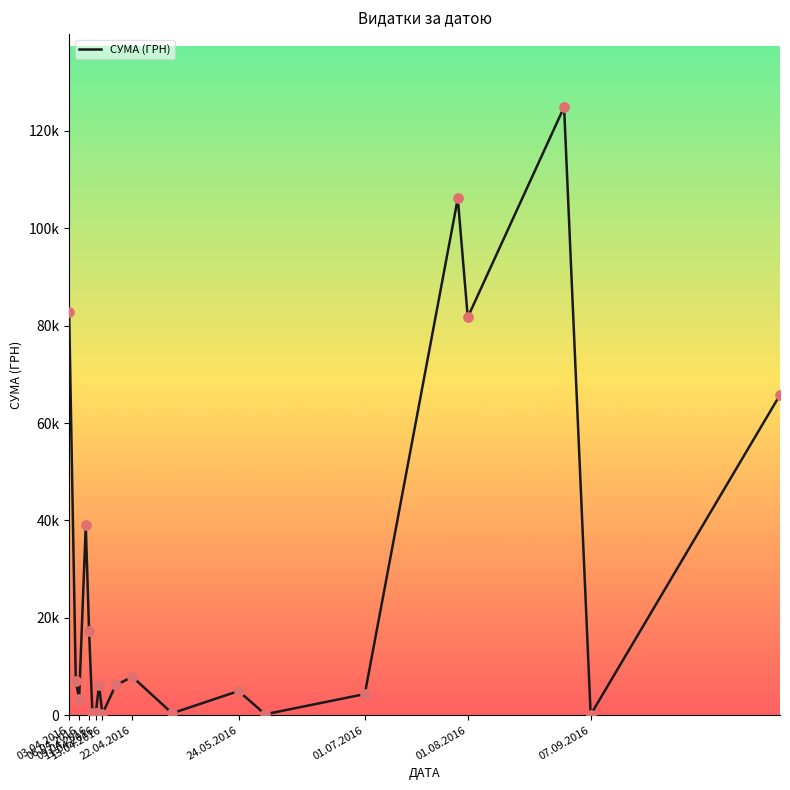

Is this an area chart (filled region under the line)?

No